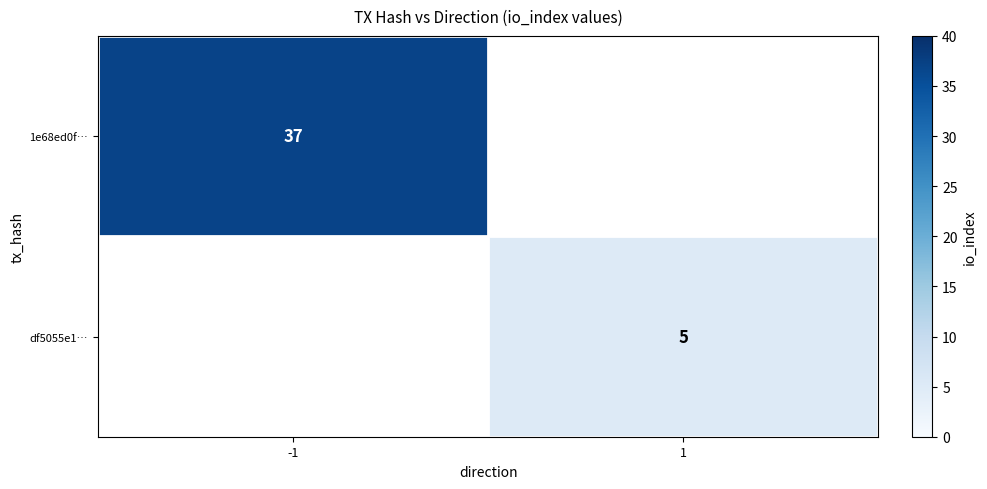

The df5055e1… series shows 5 at 1. True or false?

True